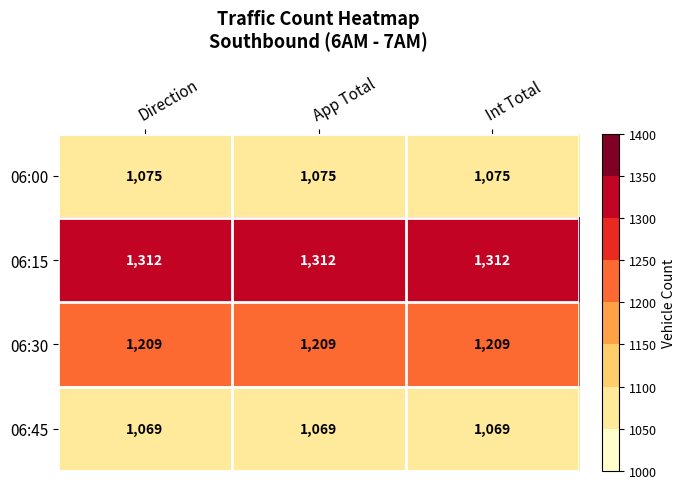

What is the maximum value shown in the chart?

1312